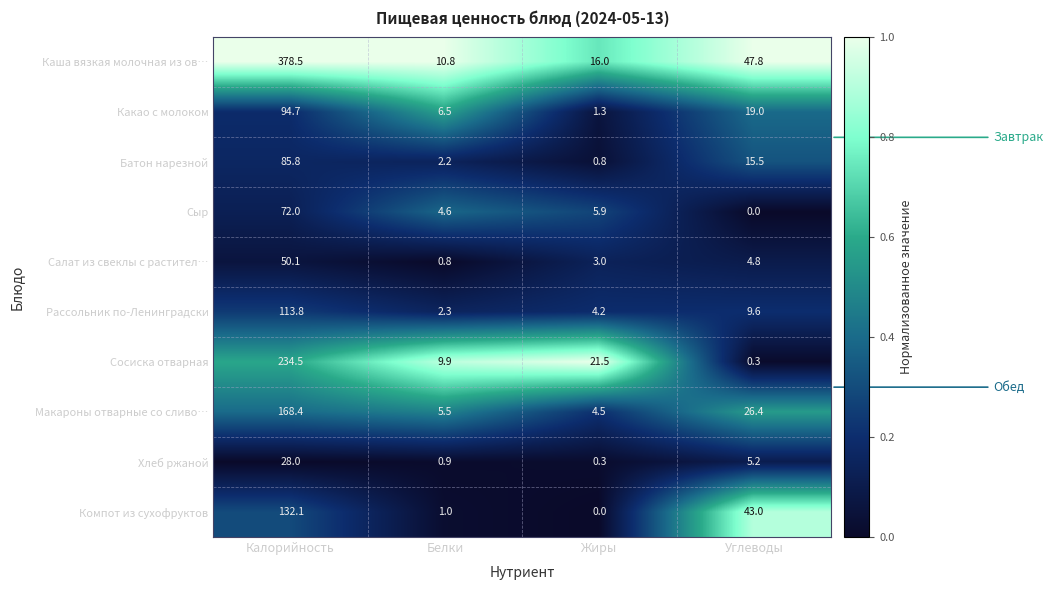

What is the difference between the Салат из свеклы с растител… values at Жиры and Калорийность?

47.1